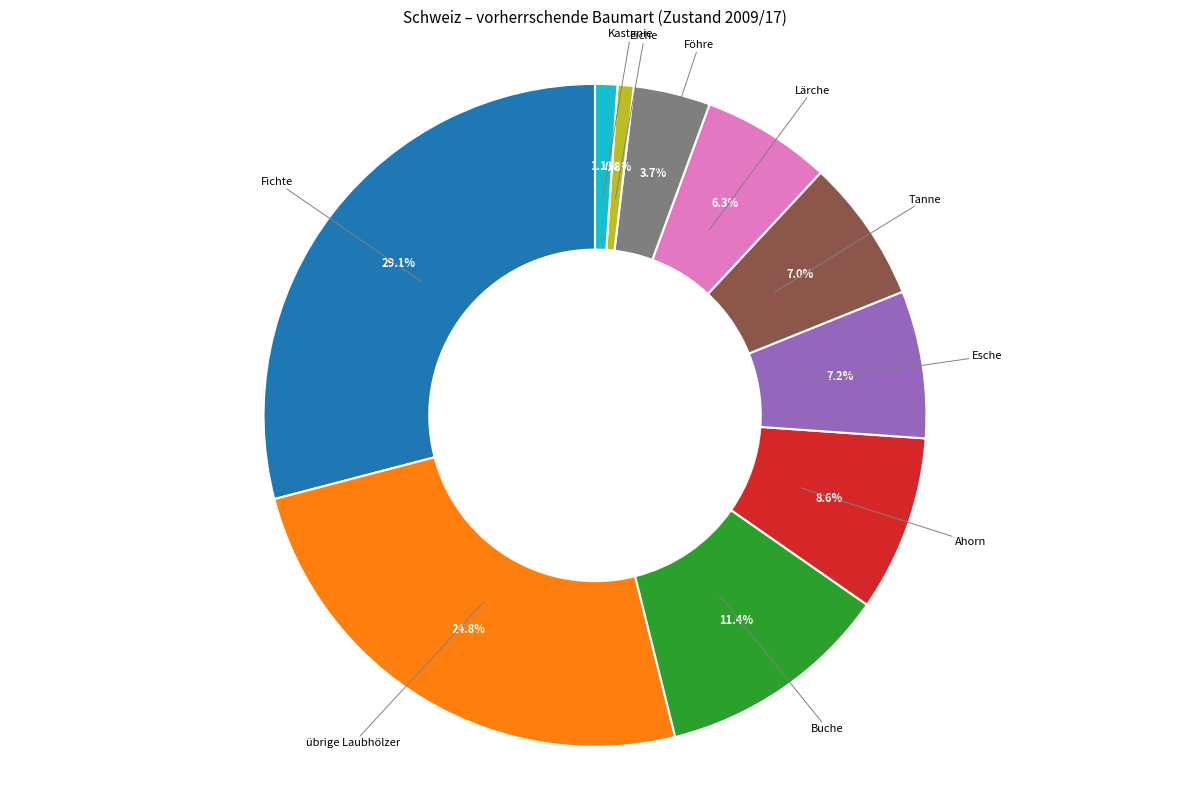

Which slice is the largest?

Fichte